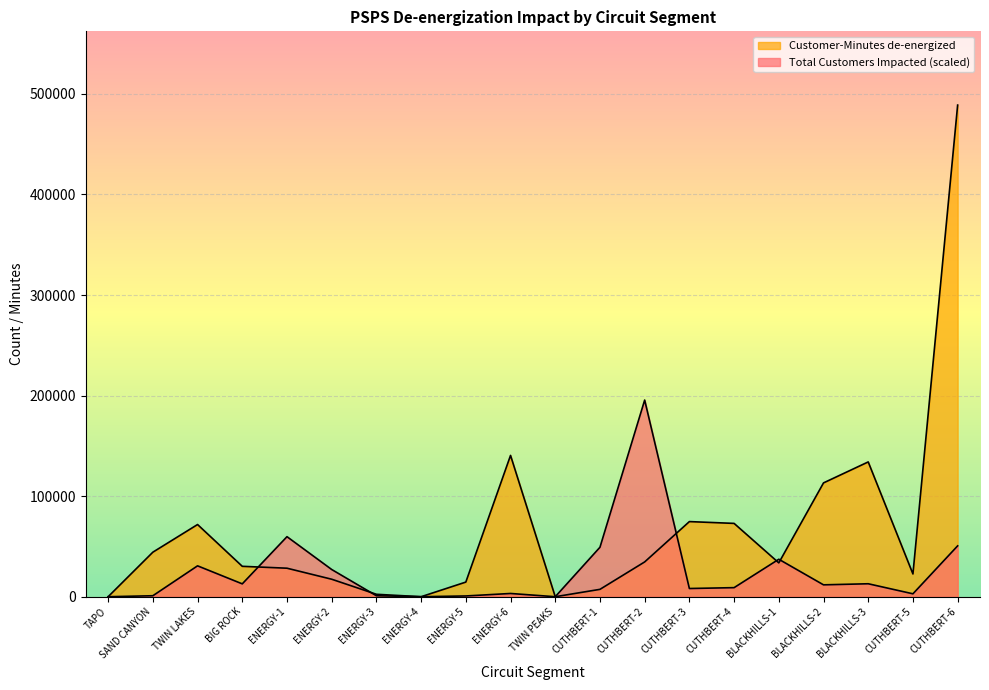

At which category is the sum across all series the highest?

CUTHBERT-6